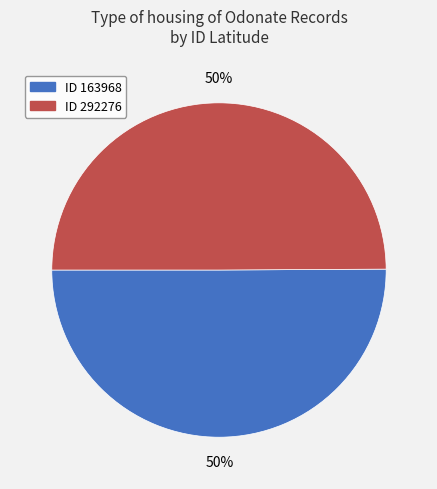

To the nearest percent, what is the average slice percentage?

50%